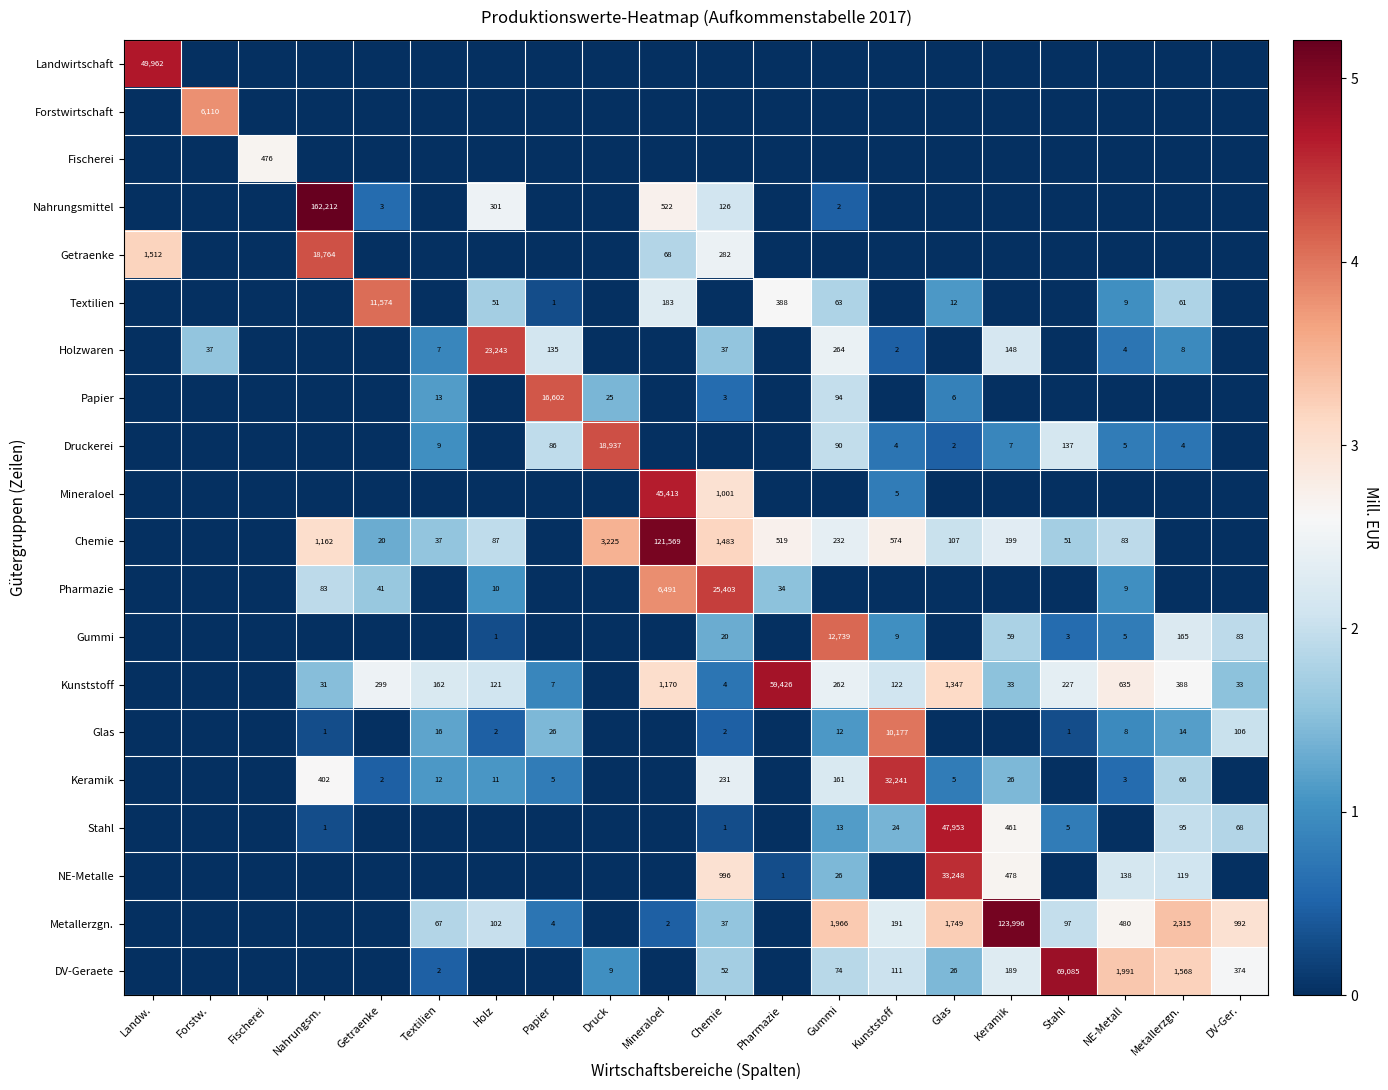

What is the difference between the Chemie values at Pharmazie and Getraenke?

499